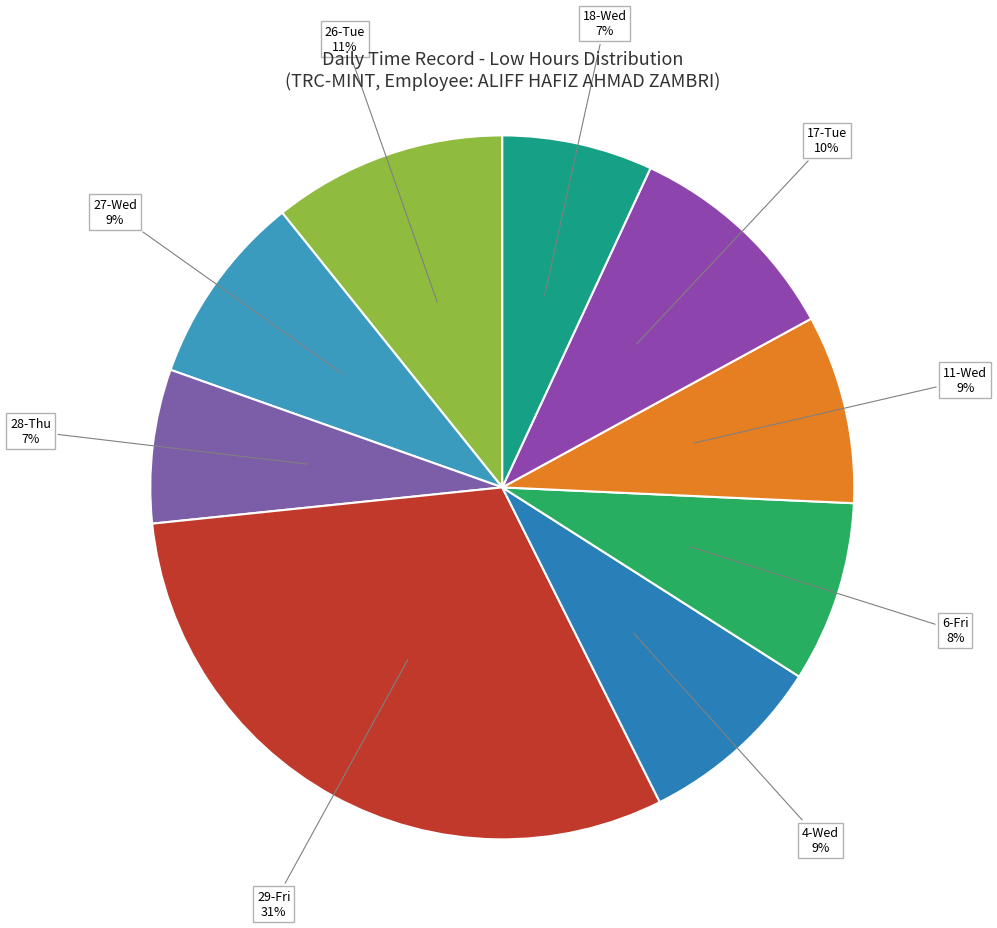

Does 26-Tue account for over 50% of the chart?

No